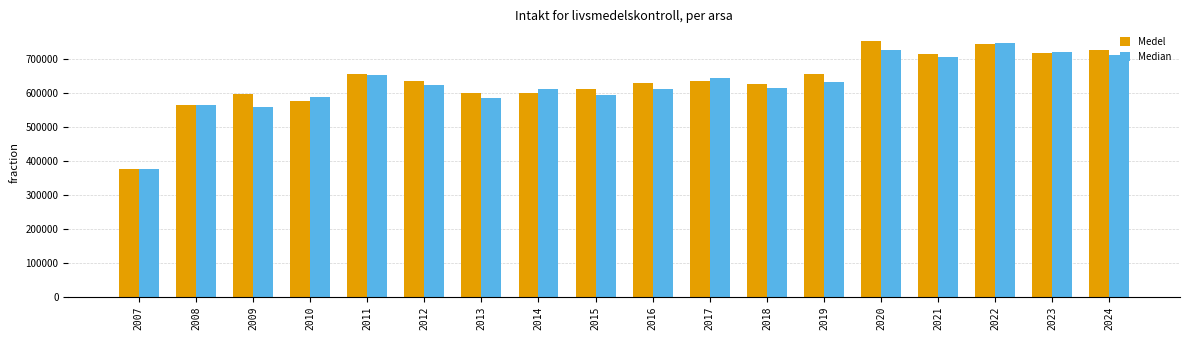

Where does the Median series first go above 623915?

2011